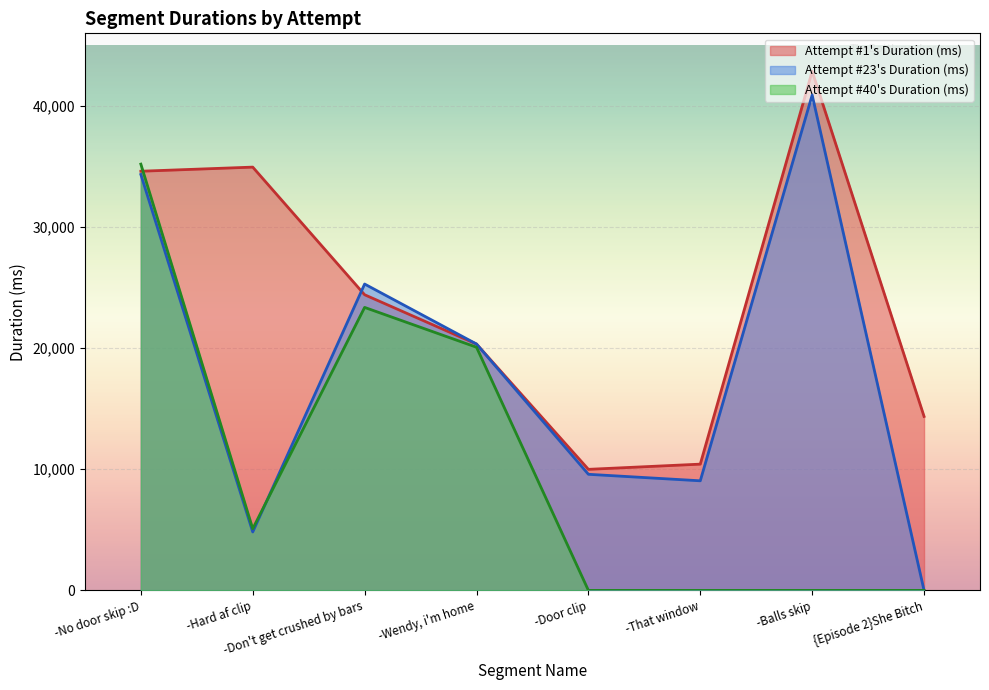

At how many categories does at least one series exceed 24964?

4